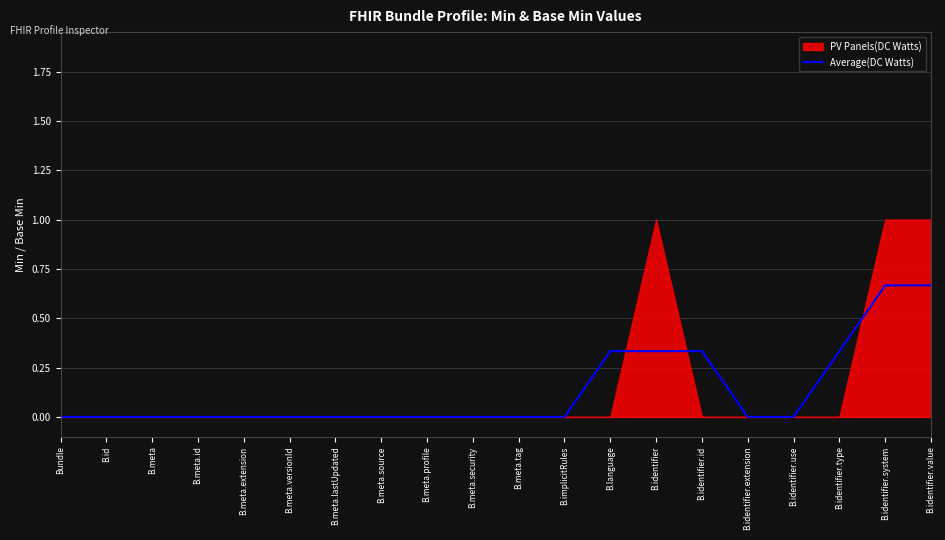

What is the average value?

0.1